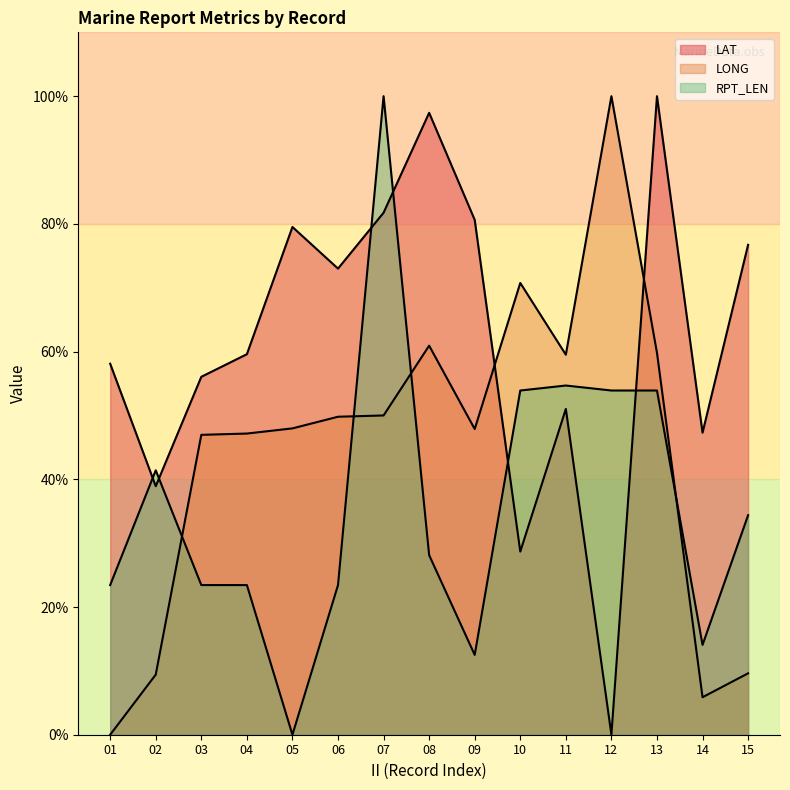

What is the value of the RPT_LEN point at the 11th from the left?

54.7